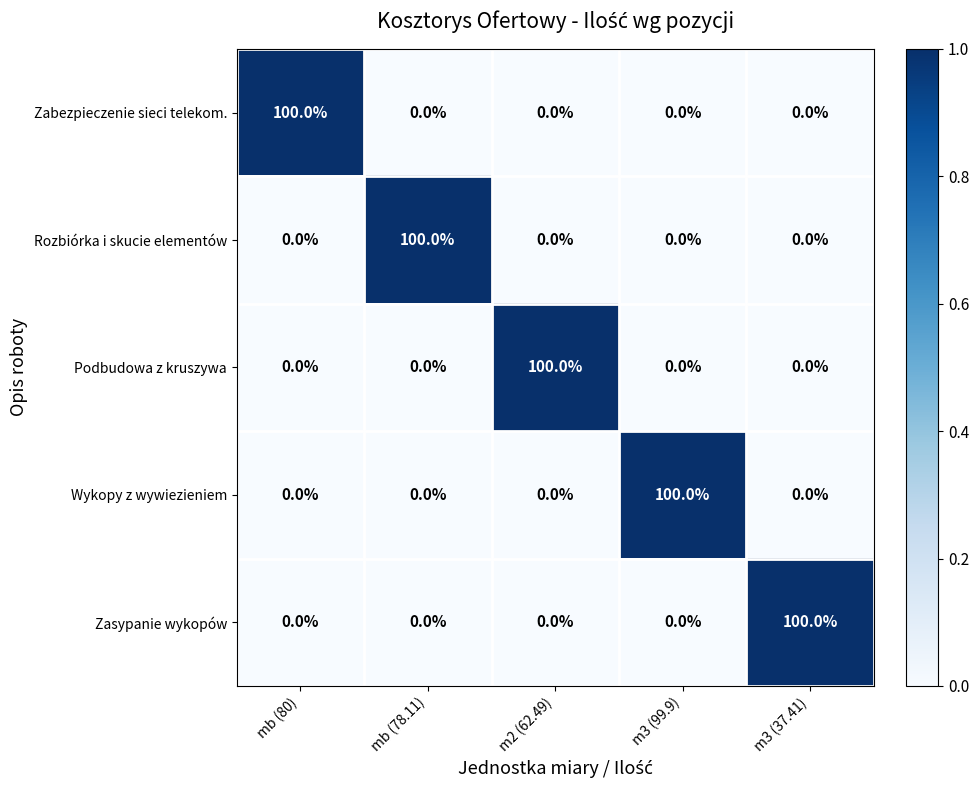

Reading left to right, extract all data points from this chart.

Zabezpieczenie sieci telekom.: 100	0	0	0	0
Rozbiórka i skucie elementów: 0	100	0	0	0
Podbudowa z kruszywa: 0	0	100	0	0
Wykopy z wywiezieniem: 0	0	0	100	0
Zasypanie wykopów: 0	0	0	0	100